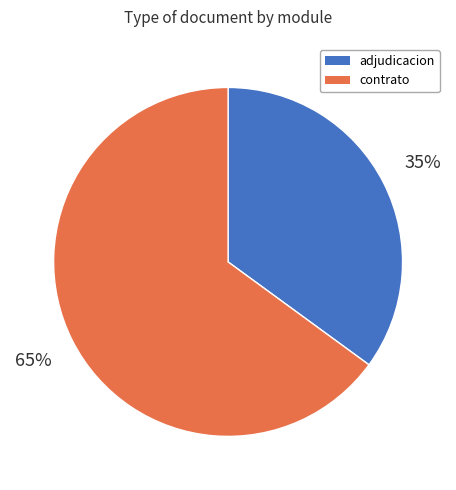

Count the number of slices in the pie.

2